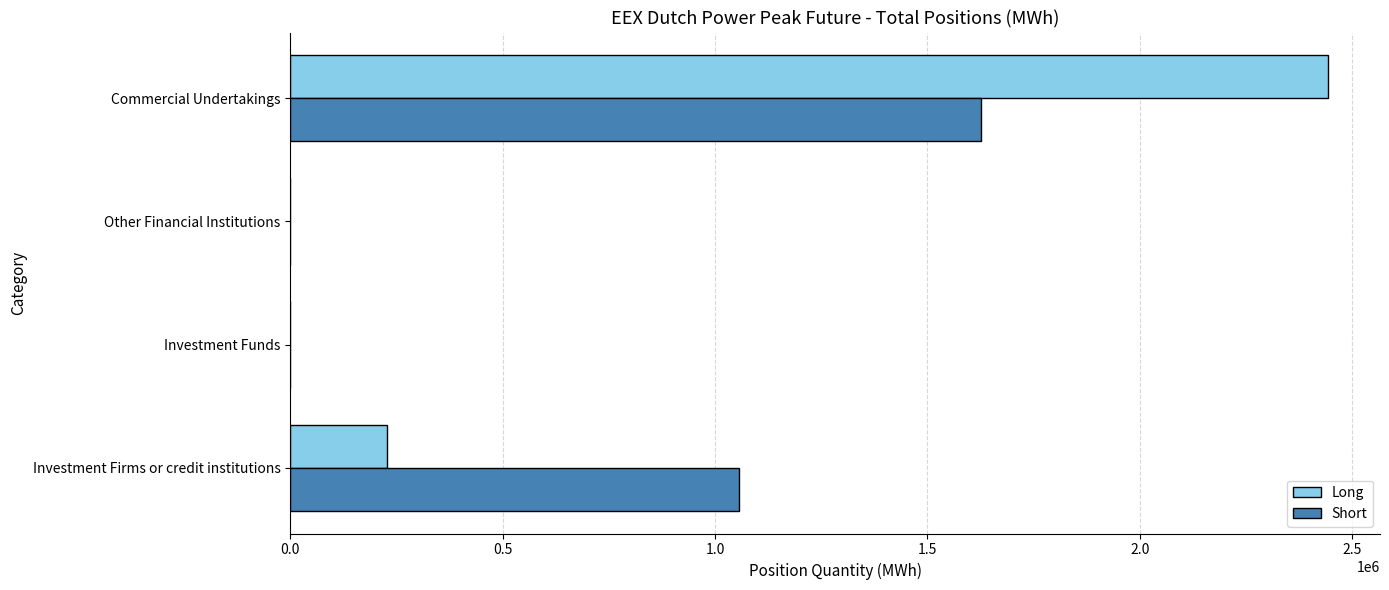

What is the highest value of the Short series?

1626480